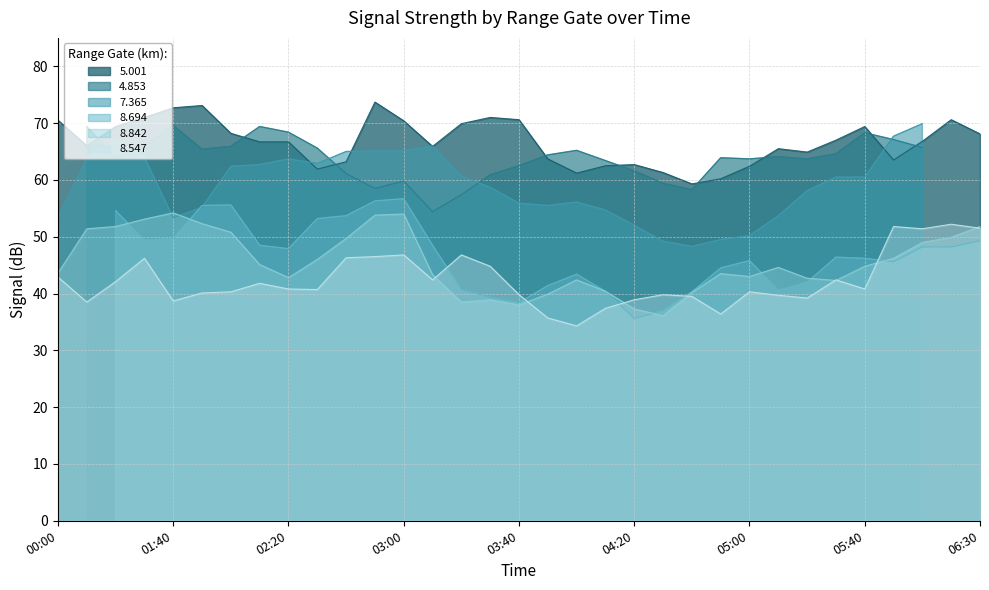

At which category is the sum across all series the highest?

2018/10/16 02:50